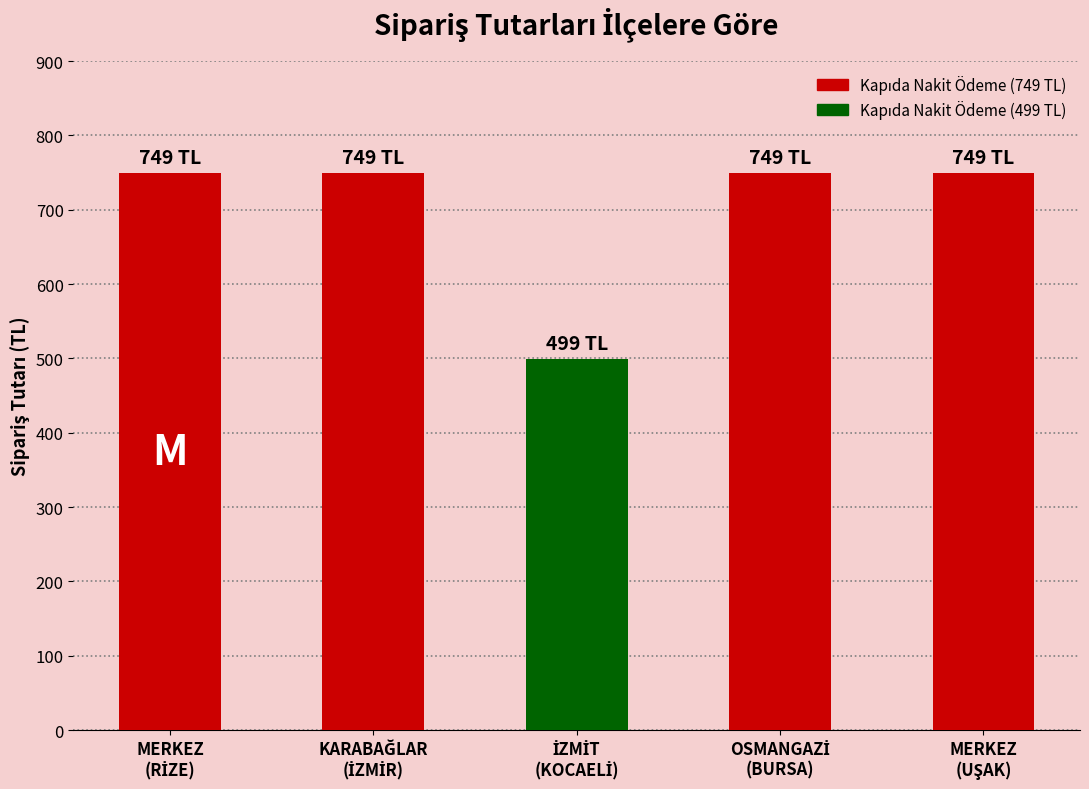

What is the smallest value displayed?

499